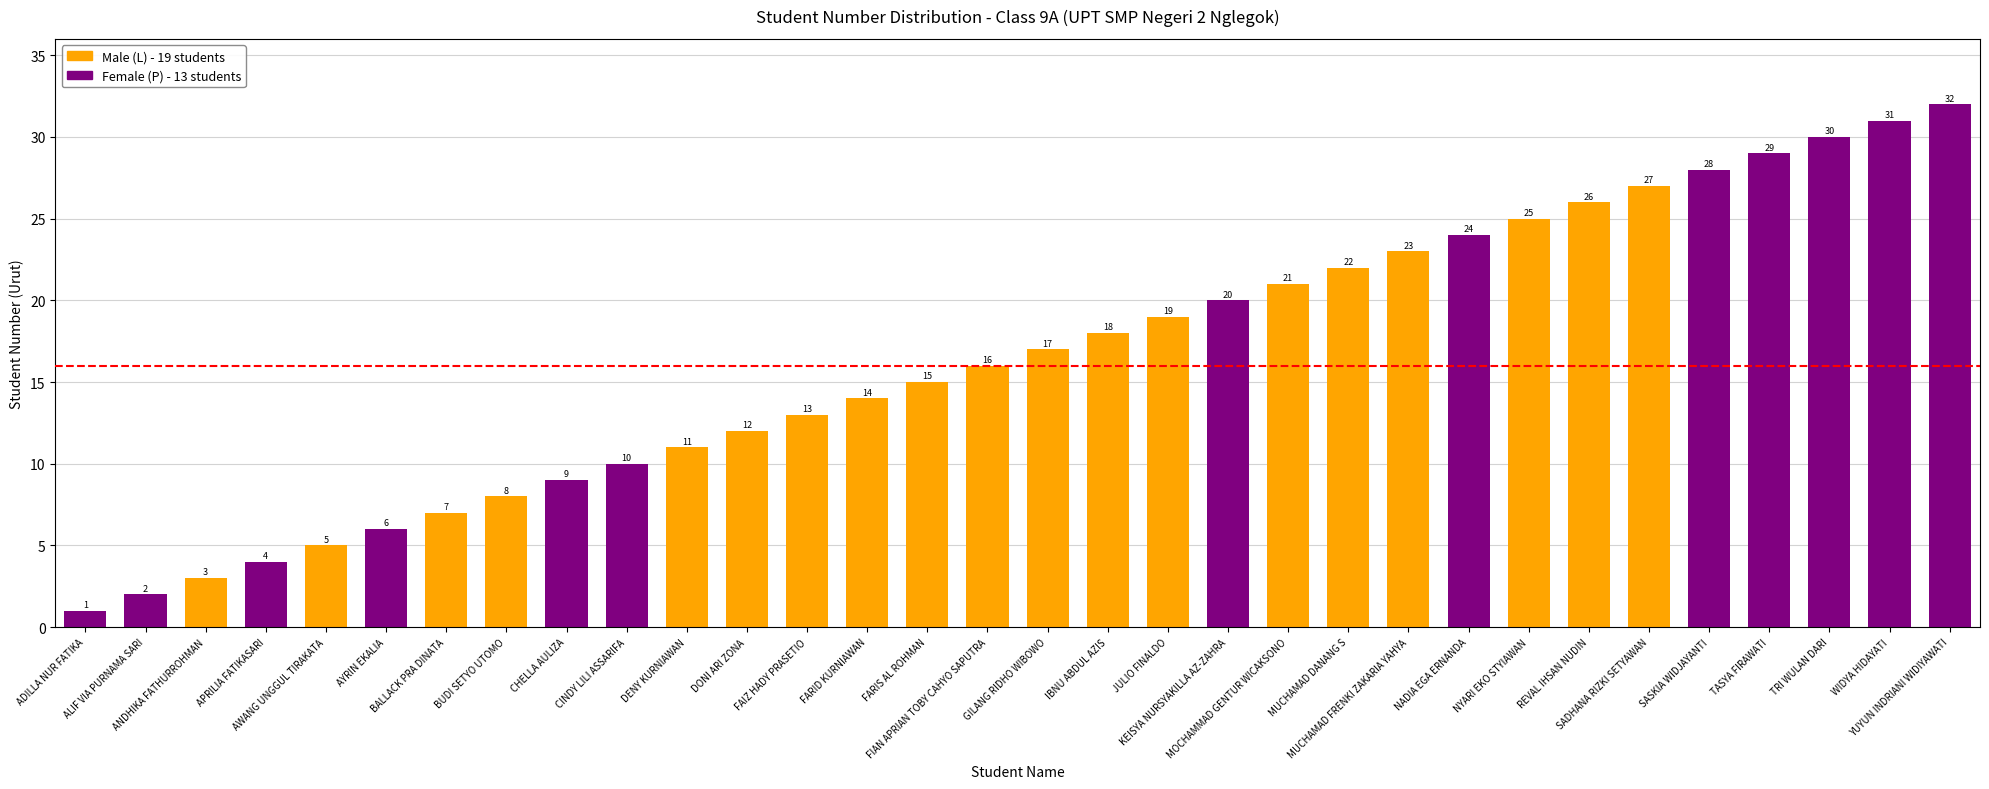

What is the value of the 6th bar from the left?

6